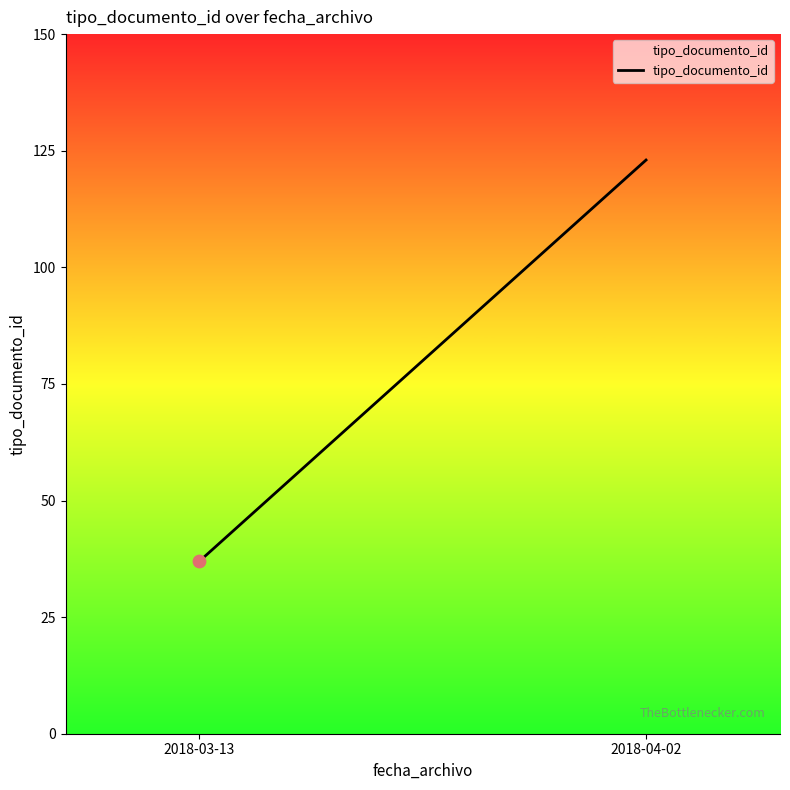

What is the greatest value displayed?

123.0